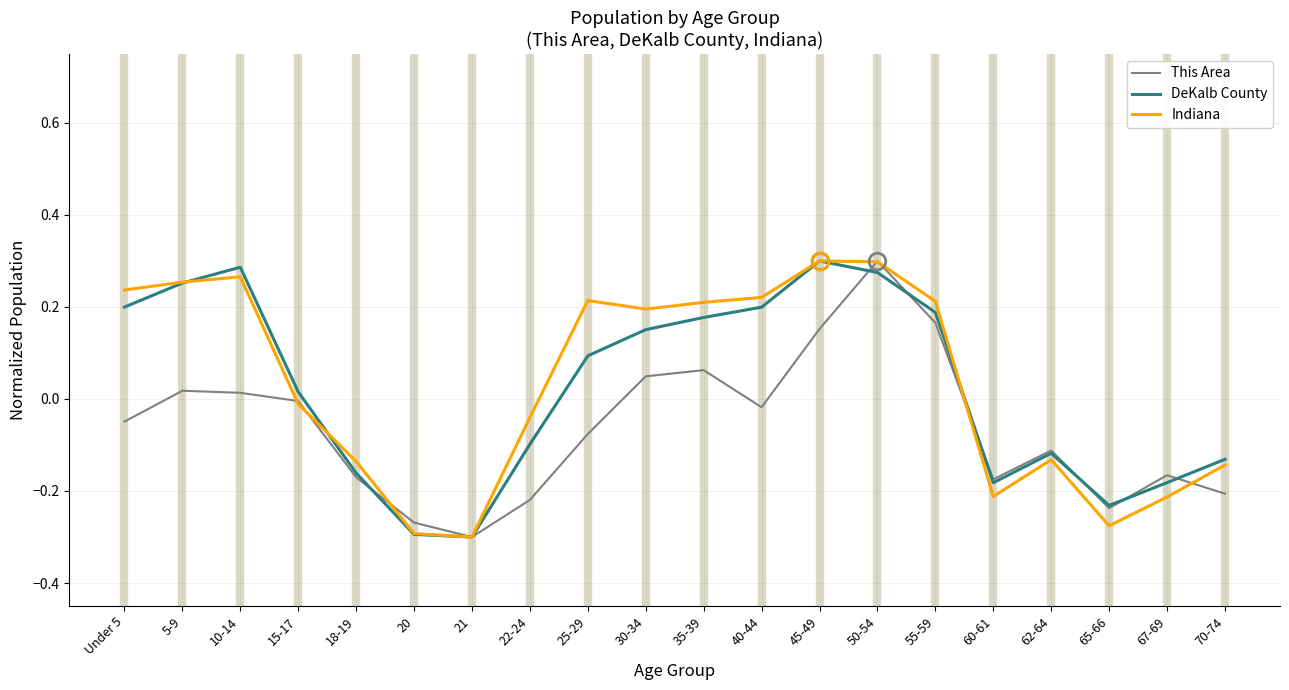

What position from the left is 70-74?

20